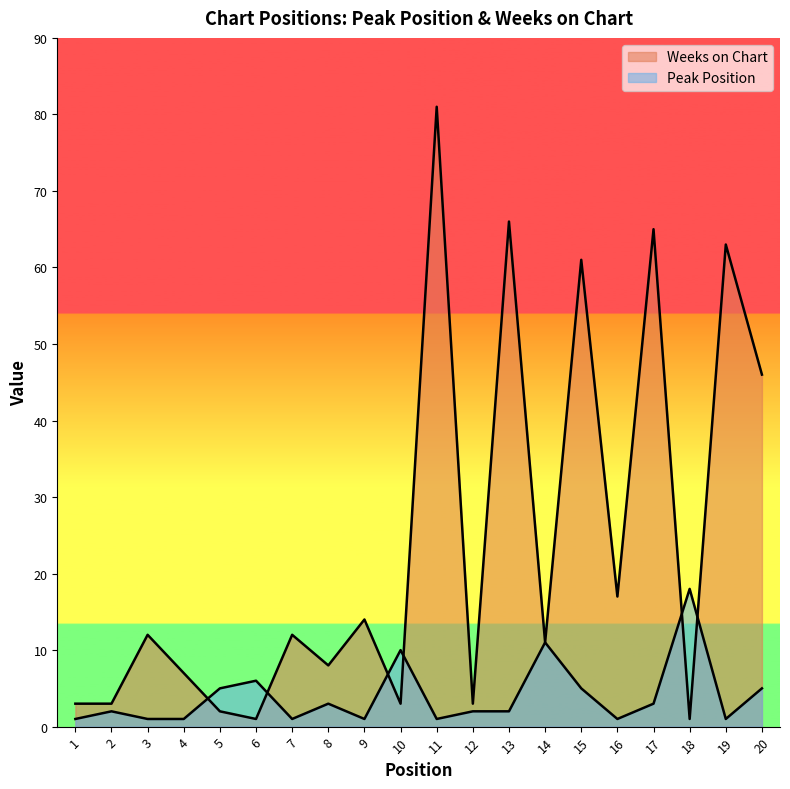

Reading left to right, list all the values displayed in this chart.

Peak Position: 1	2	1	1	5	6	1	3	1	10	1	2	2	11	5	1	3	18	1	5
Weeks on Chart: 3	3	12	7	2	1	12	8	14	3	81	3	66	11	61	17	65	1	63	46